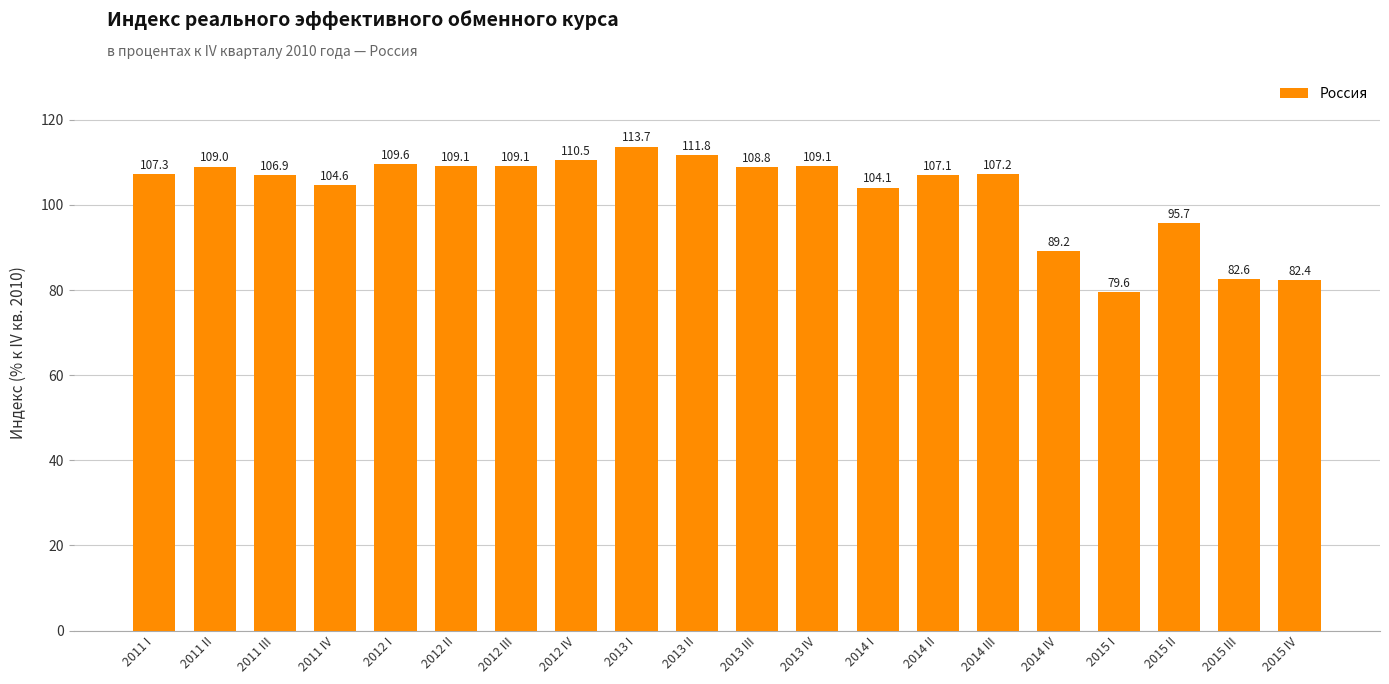

What is the label of the 14th bar from the left?

2014 II